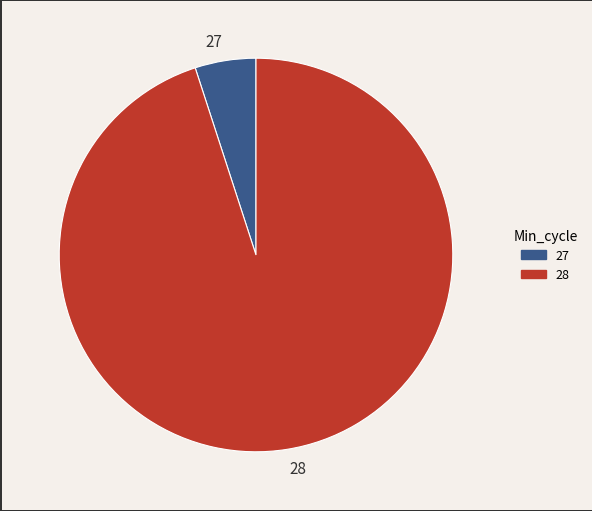

Approximately how many times larger is the value at 28 compared to 27?

19.0